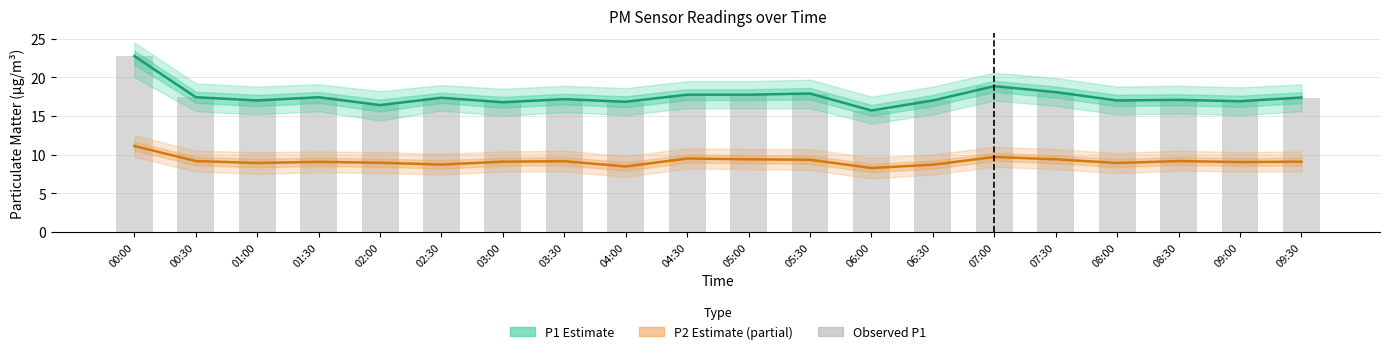

What is the sum of the Observed P1 values at 06:00 and 06:30?

32.7